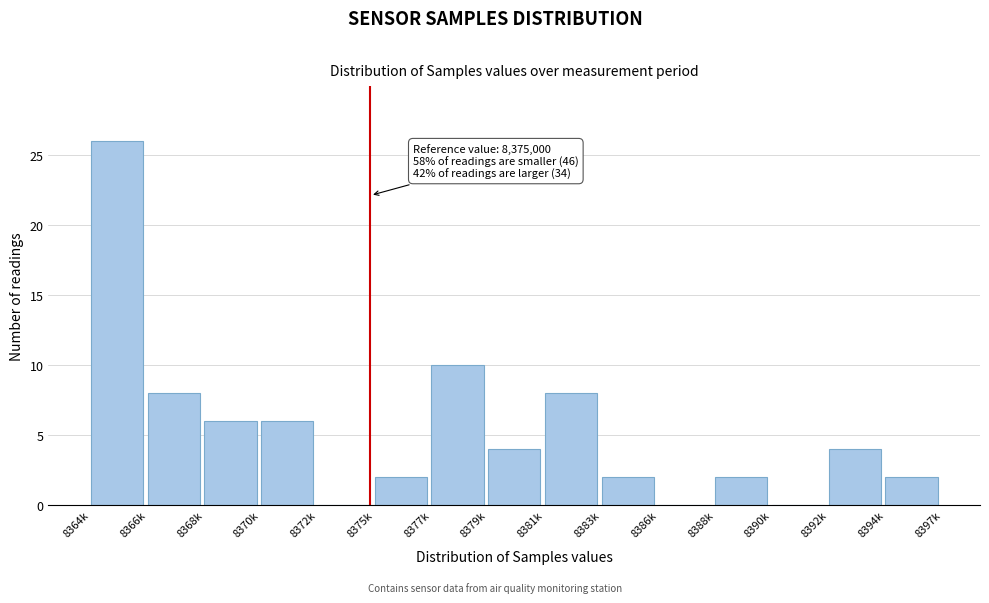

Reading left to right, transcribe all the data shown in this chart.

8364k=26	8366k=8	8368k=6	8370k=6	8372k=0	8375k=2	8377k=10	8379k=4	8381k=8	8383k=2	8386k=0	8388k=2	8390k=0	8392k=4	8394k=2